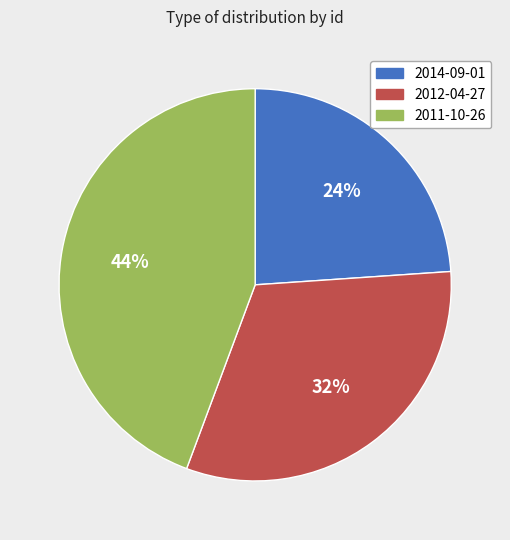

Combined, do 2011-10-26 and 2012-04-27 account for over 50%?

Yes